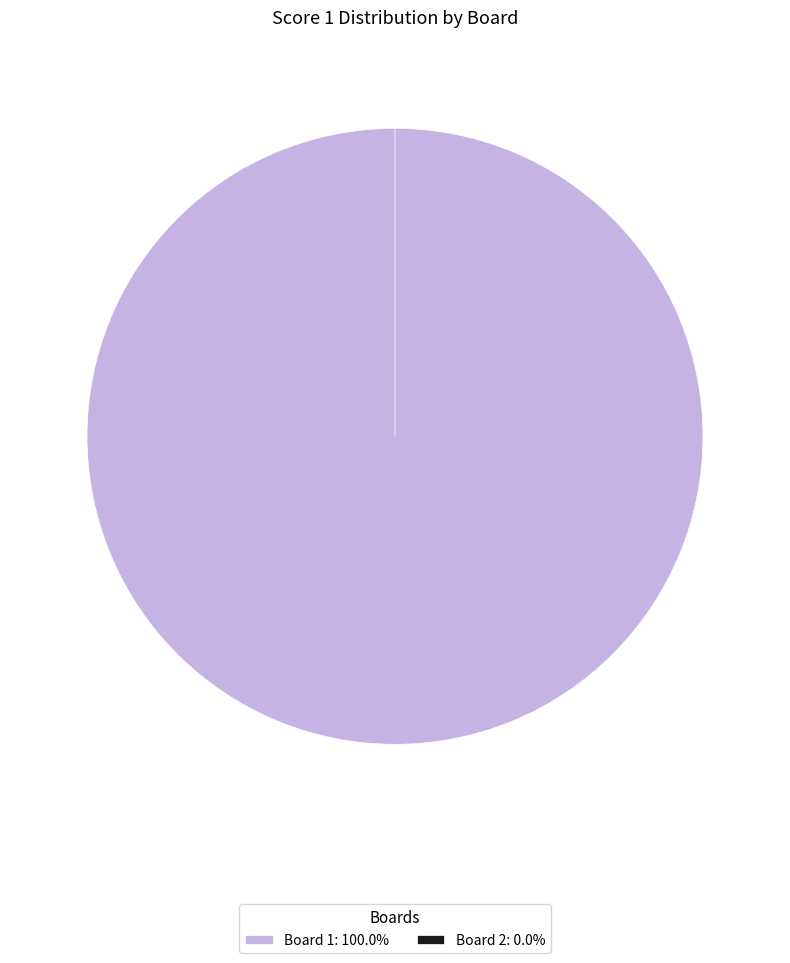

Does 2 represent more than half of the total?

No